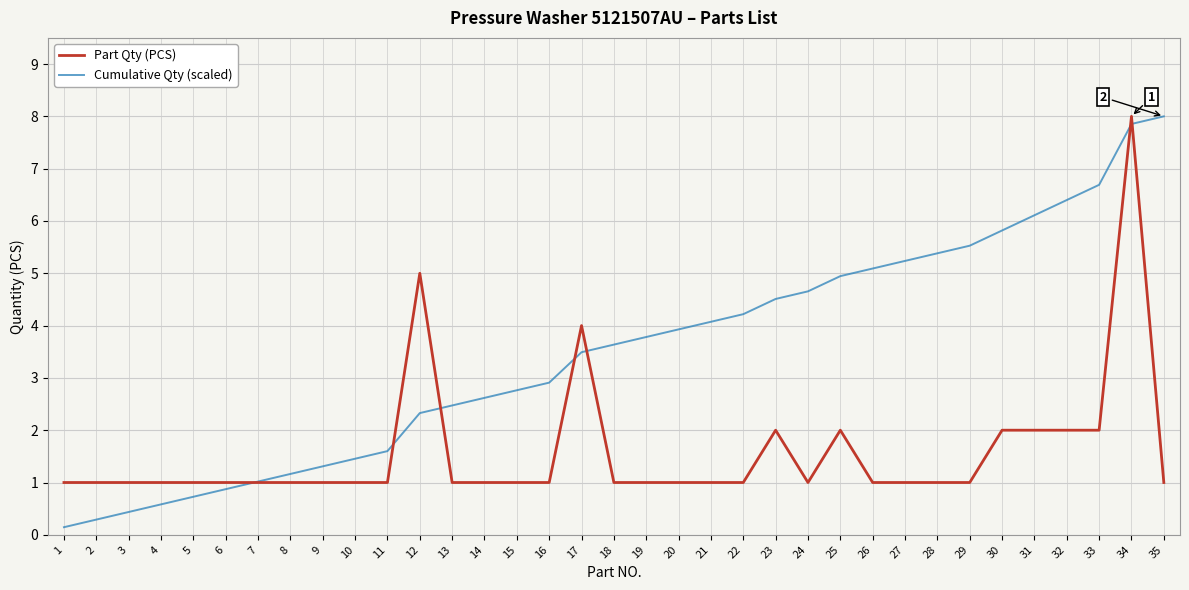

At 15, list the series in order from largest to smallest.

Cumulative Qty (scaled), Part Qty (PCS)